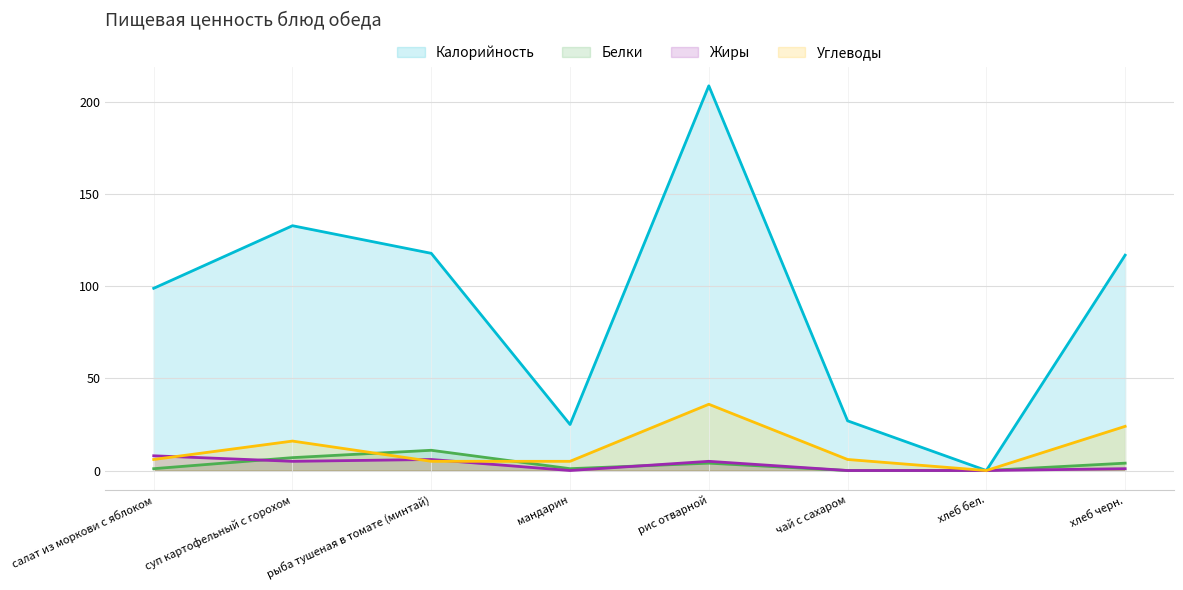

Is the value of Углеводы at суп картофельный с горохом greater than the value of Калорийность at хлеб бел.?

Yes